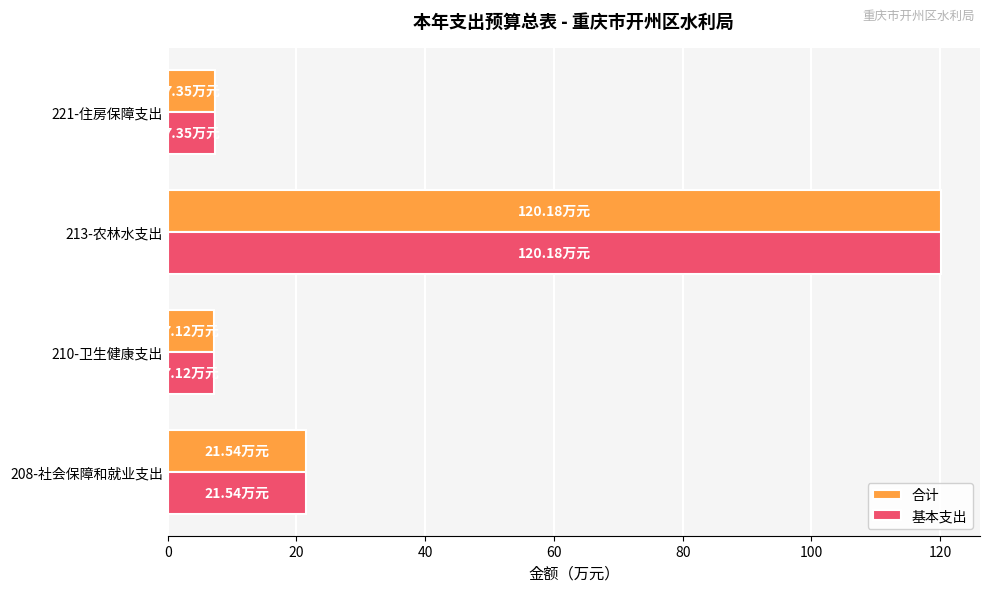

What is the difference between the second highest and minimum values in the 合计 series?

14.4